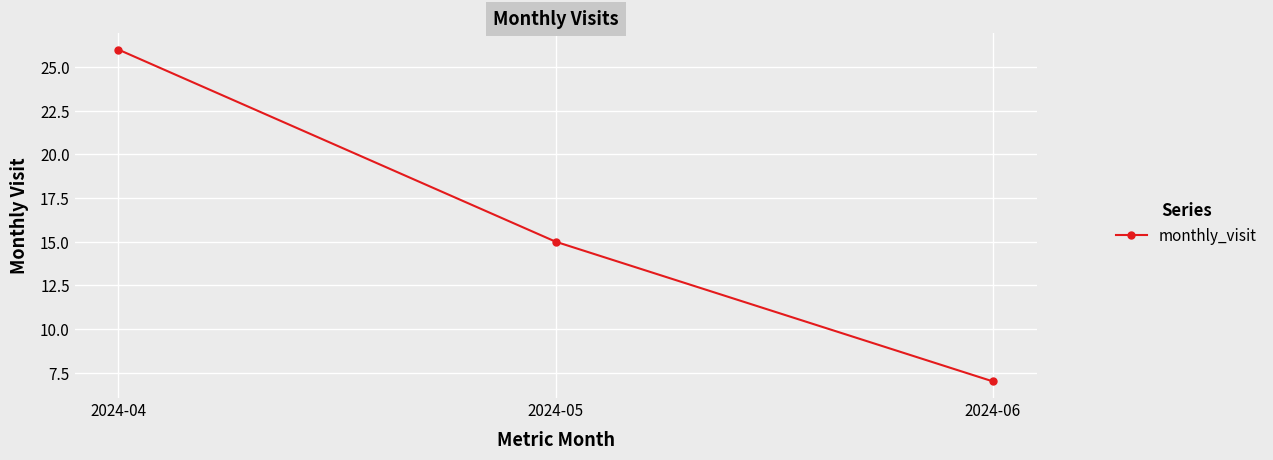

What is the ratio of the value at 2024-06 to the value at 2024-05?

0.5